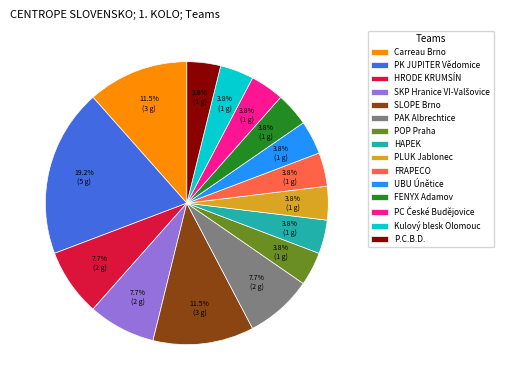

How many segments does this pie chart have?

15